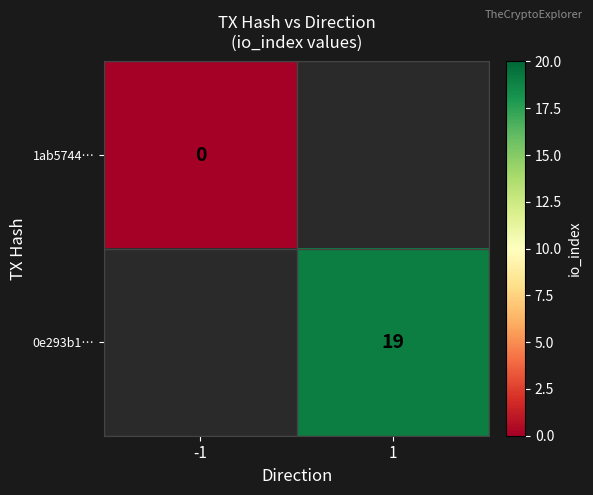

The value of 0e293b1… at 1 is 4. True or false?

False